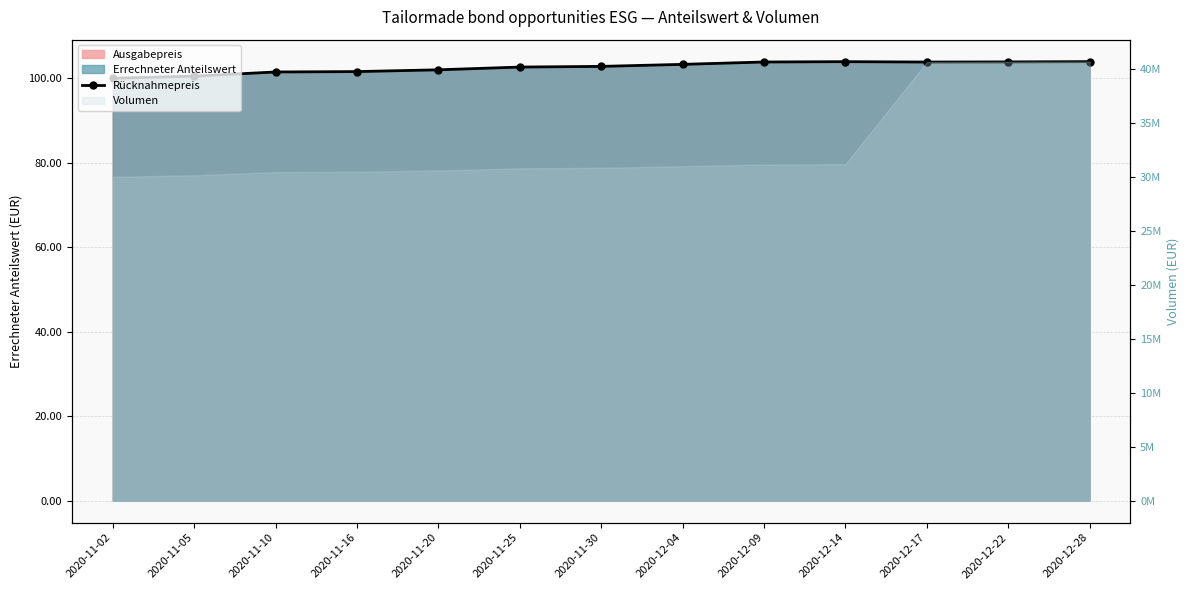

What is the ratio of the value at 2020-11-20 to the value at 2020-12-04?

1.0